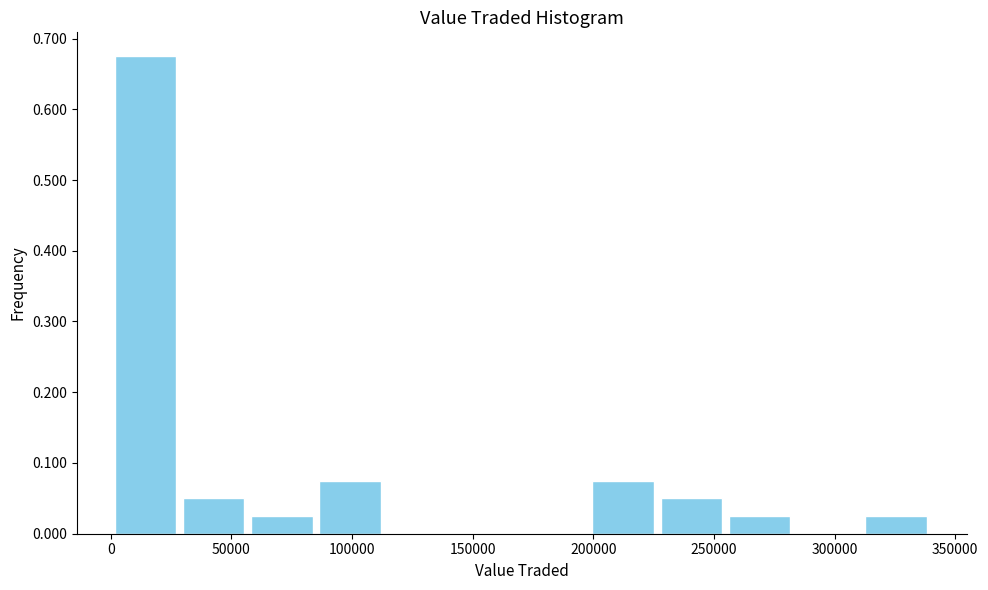

Reading left to right, list every bar in this chart as the range it spans on the x-axis followed by its height. Neither the bar edges nor the heights are printed on the chart, so give them approximately, as read against the axes.

0 to 30000: 0.68
30000 to 55000: 0.05
55000 to 85000: 0.03
85000 to 115000: 0.08
115000 to 140000: 0
140000 to 170000: 0
170000 to 200000: 0
200000 to 225000: 0.08
225000 to 255000: 0.05
255000 to 285000: 0.03
285000 to 310000: 0
310000 to 340000: 0.03